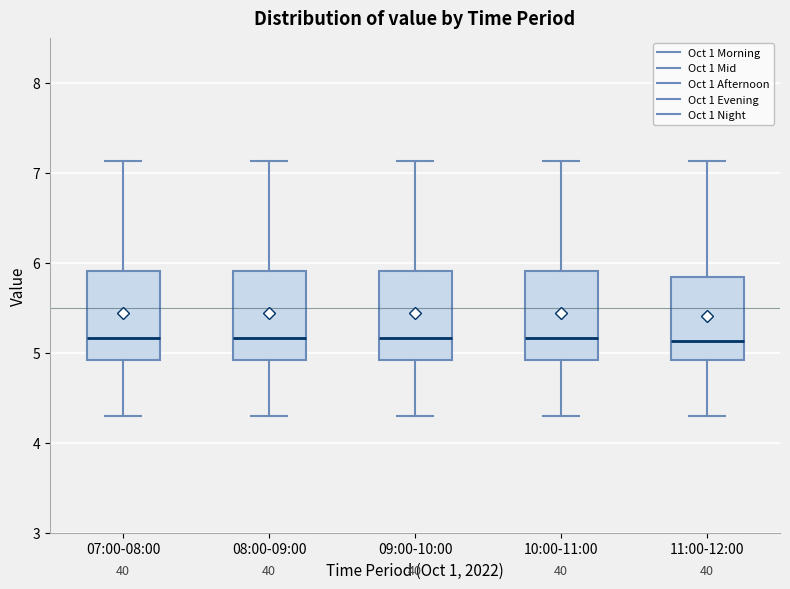

Reading left to right, read every box against the y-axis: the position of its median line, the range the box covers, and the ends of its whiskers. The values are not printed on the chart, so give them approximately, as read against the axis.

07:00-08:00: median 5.2, box 4.9 to 5.9, whiskers 4.3 to 7.1
08:00-09:00: median 5.2, box 4.9 to 5.9, whiskers 4.3 to 7.1
09:00-10:00: median 5.2, box 4.9 to 5.9, whiskers 4.3 to 7.1
10:00-11:00: median 5.2, box 4.9 to 5.9, whiskers 4.3 to 7.1
11:00-12:00: median 5.1, box 4.9 to 5.8, whiskers 4.3 to 7.1